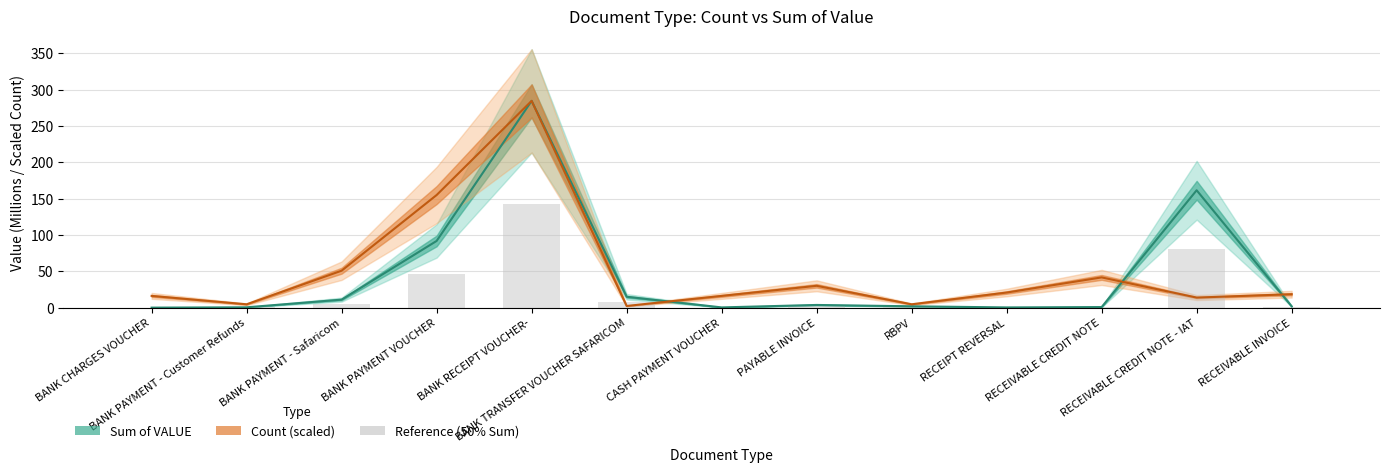

What is the label of the 7th bar from the right?

CASH PAYMENT VOUCHER